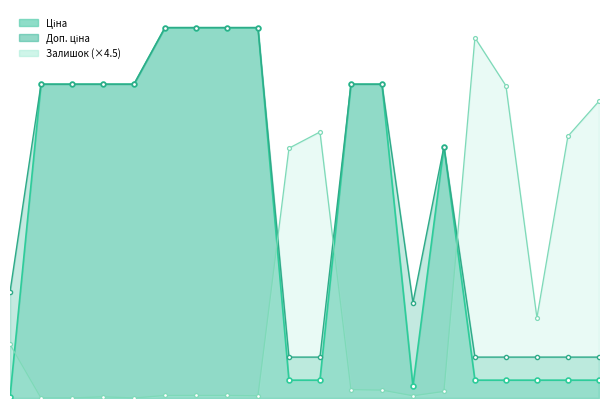

What is the average value of the Залишок series?

2895.3